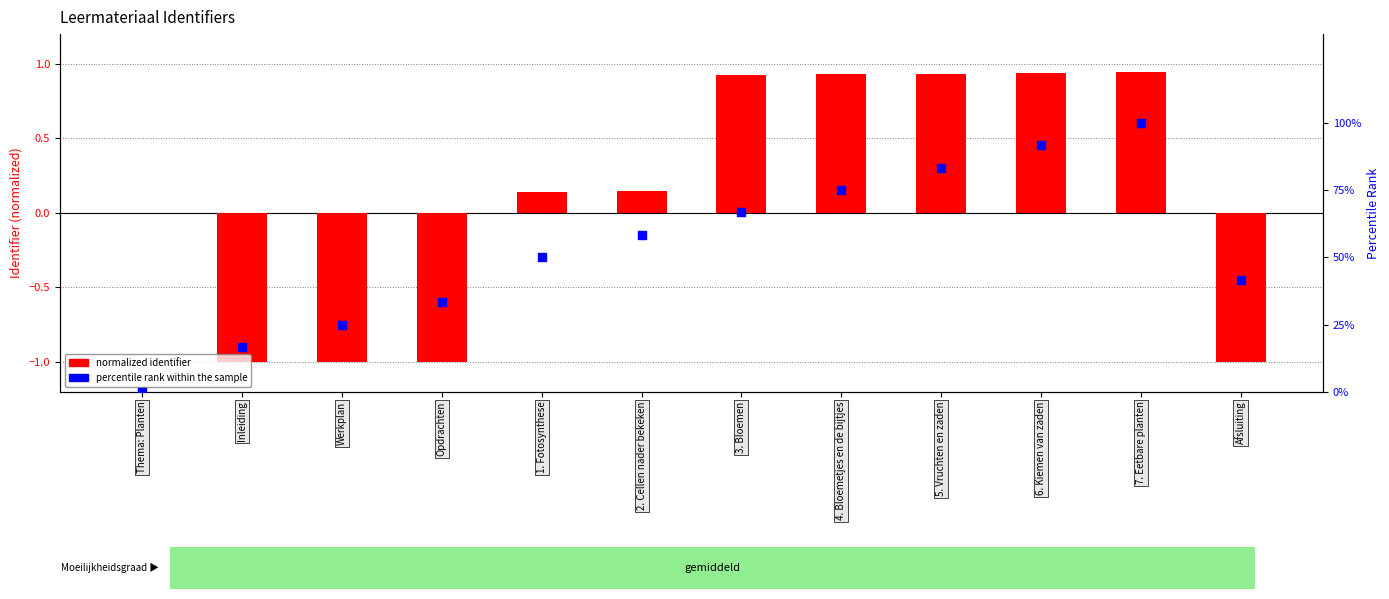

At which category is the sum across all series the highest?

7. Eetbare planten